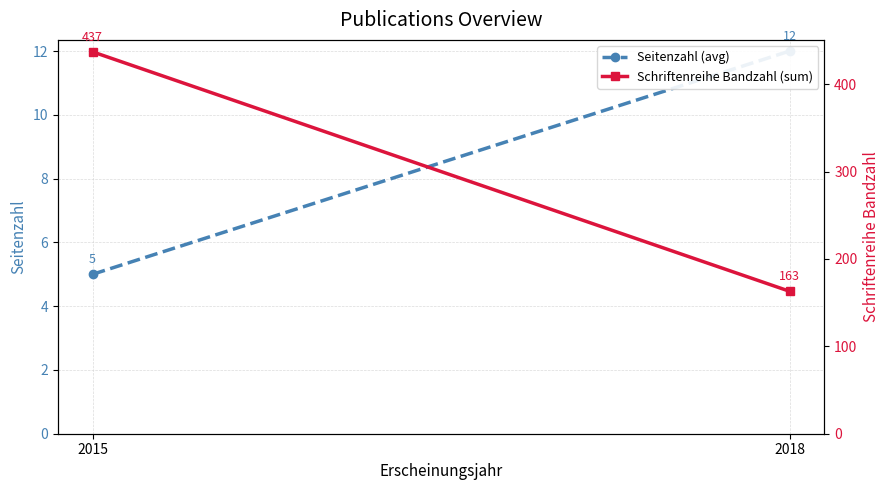

True or false: Schriftenreihe Bandzahl (sum) has a value of 37 at 2018.

False